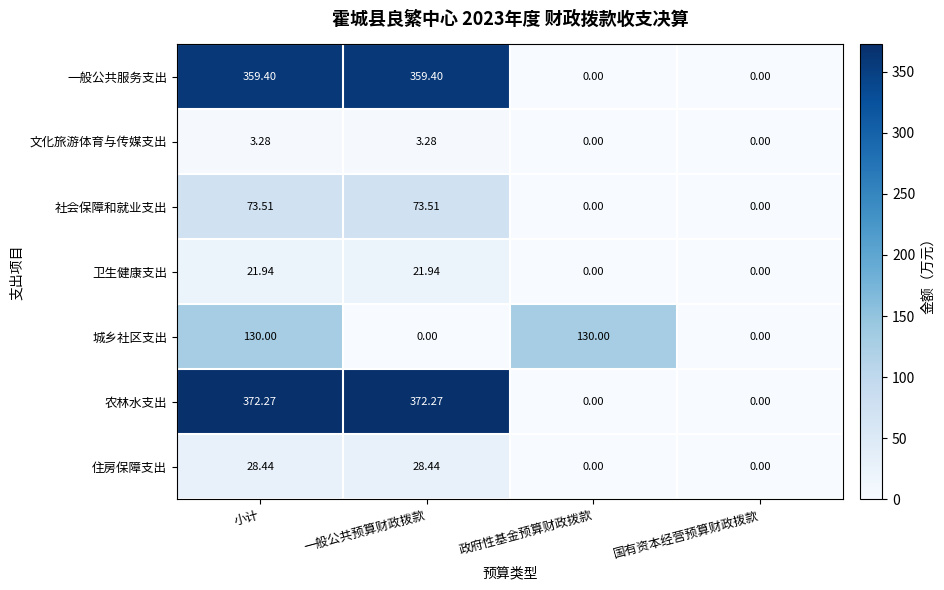

Where does the 一般公共服务支出 series first go above 359?

小计